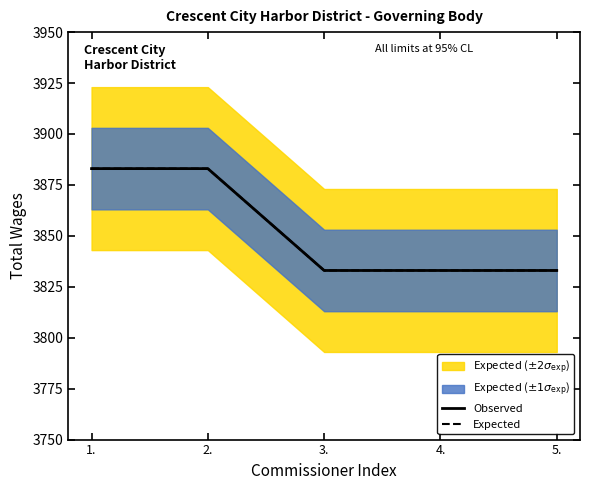

True or false: Expected and Observed cross at least once.

False